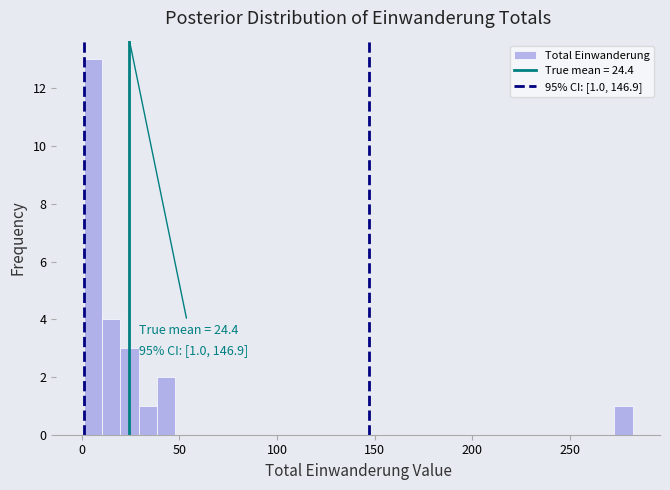

Around what value on the x-axis is the tallest bar? Give the approximate position of its centre, as read against the axis.

5